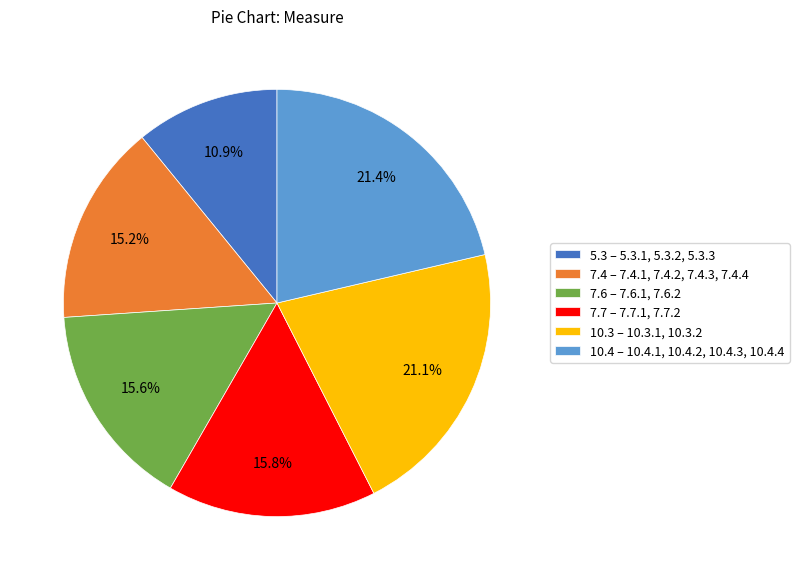

Which slice is the smallest?

5.3 – 5.3.1, 5.3.2, 5.3.3